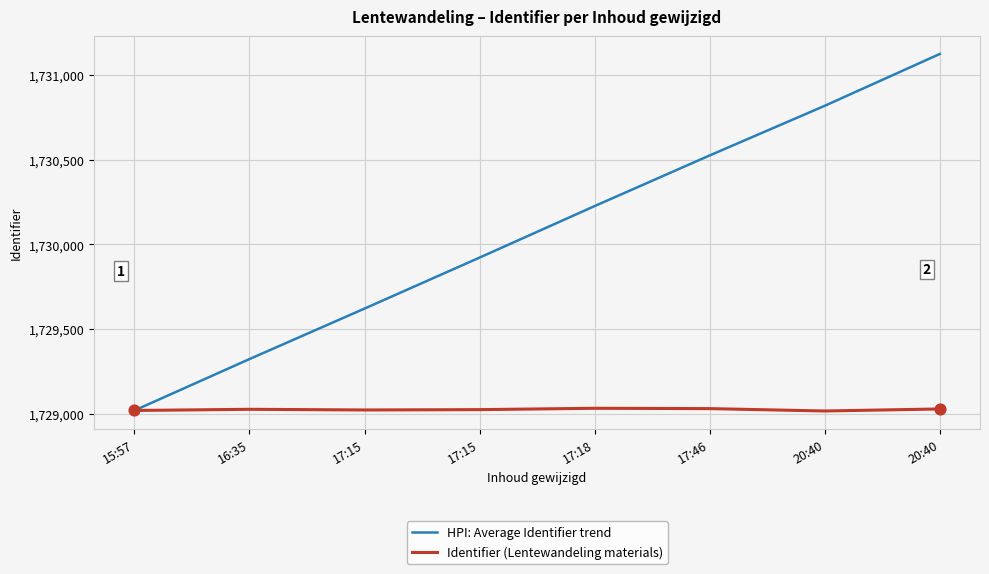

Which series has the largest total across all categories?

HPI: Average Identifier trend